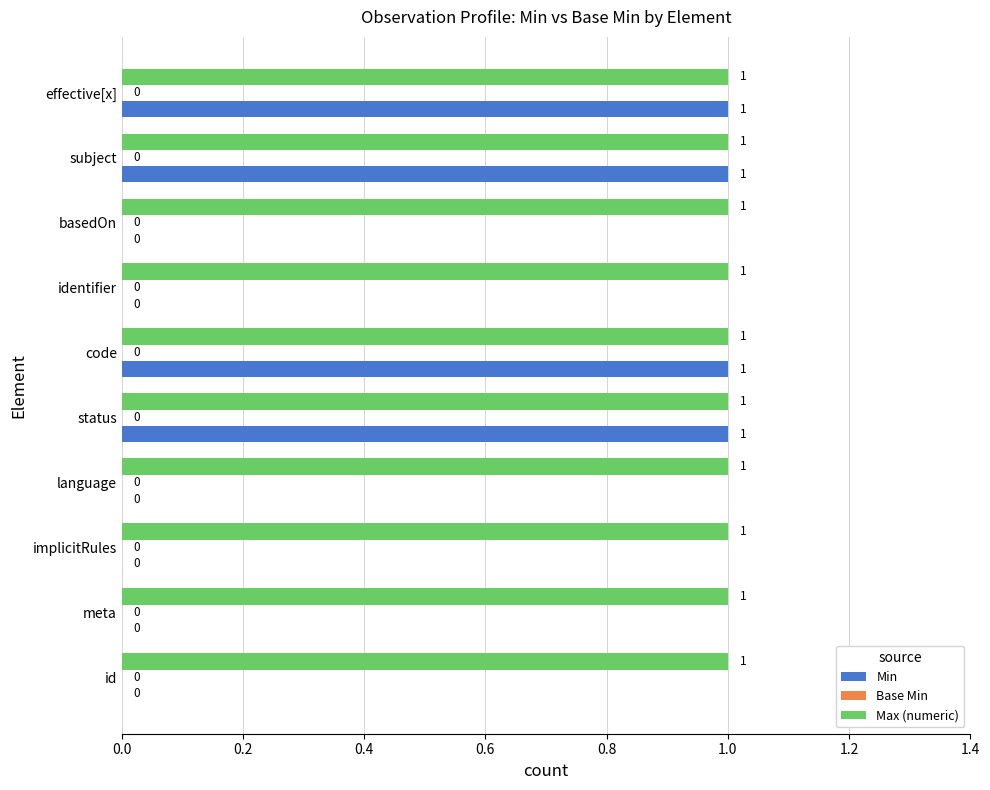

Between language and code, which series saw the biggest shift?

Min